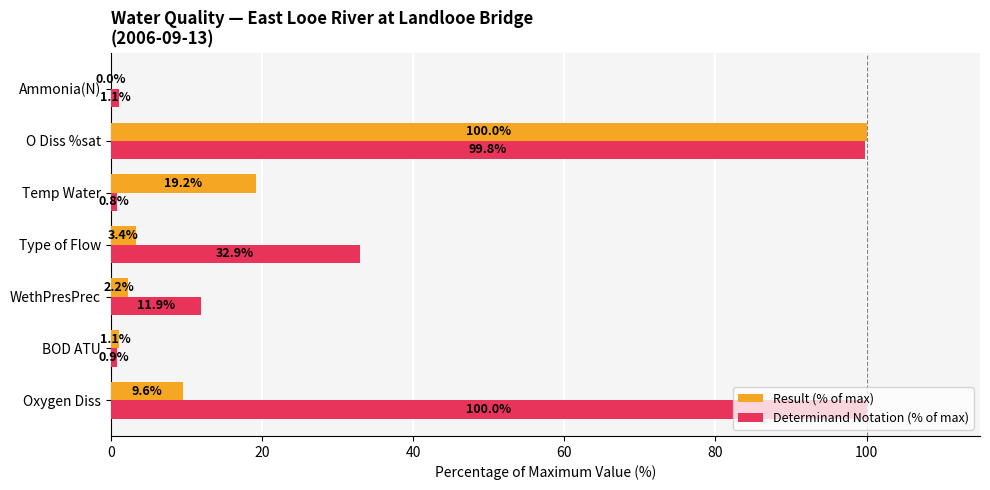

Between Oxygen Diss and Type of Flow, which series saw the biggest shift?

Determinand Notation (% of max)